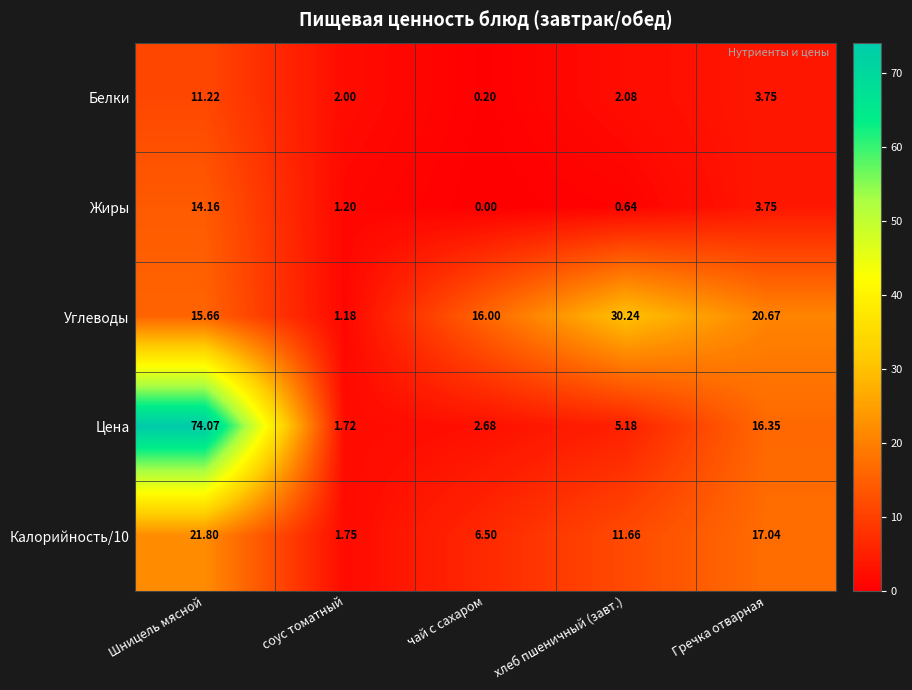

What is the spread (max minus min) of values at Гречка отварная?

16.9